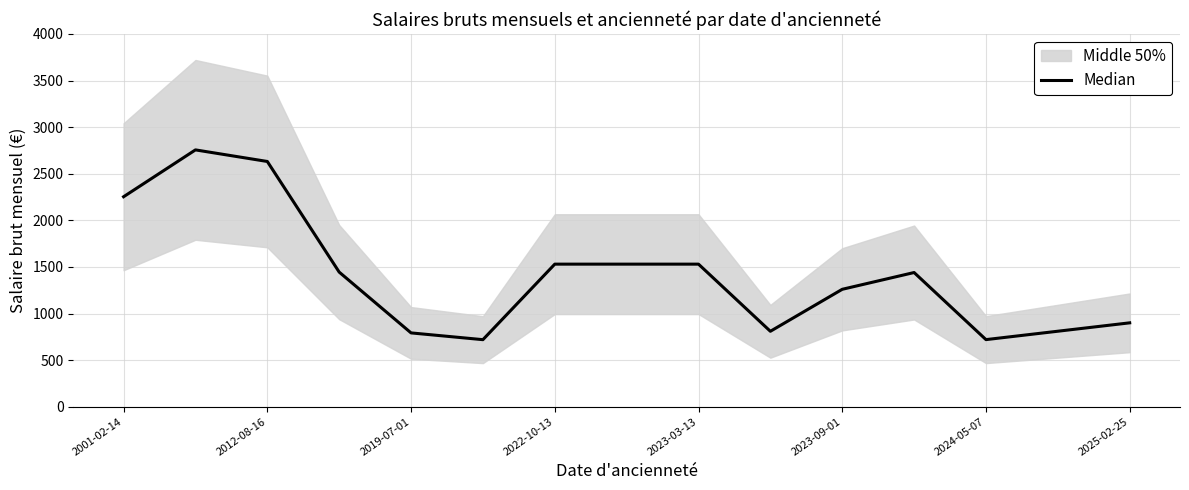

Count the number of categories in the chart.

15